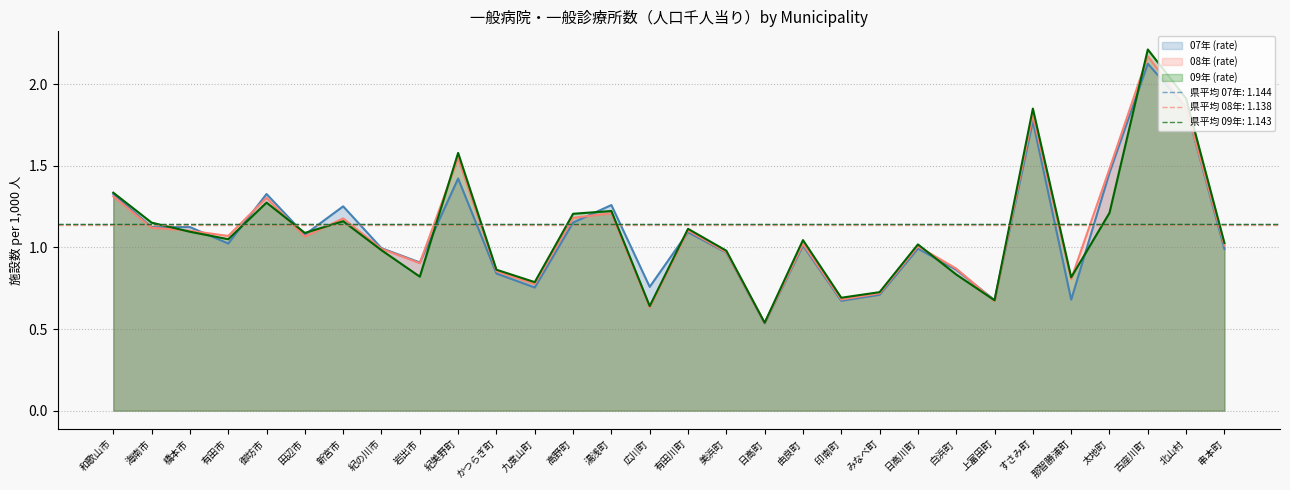

What is the difference between the 09年 (rate) values at 田辺市 and 美浜町?

0.1